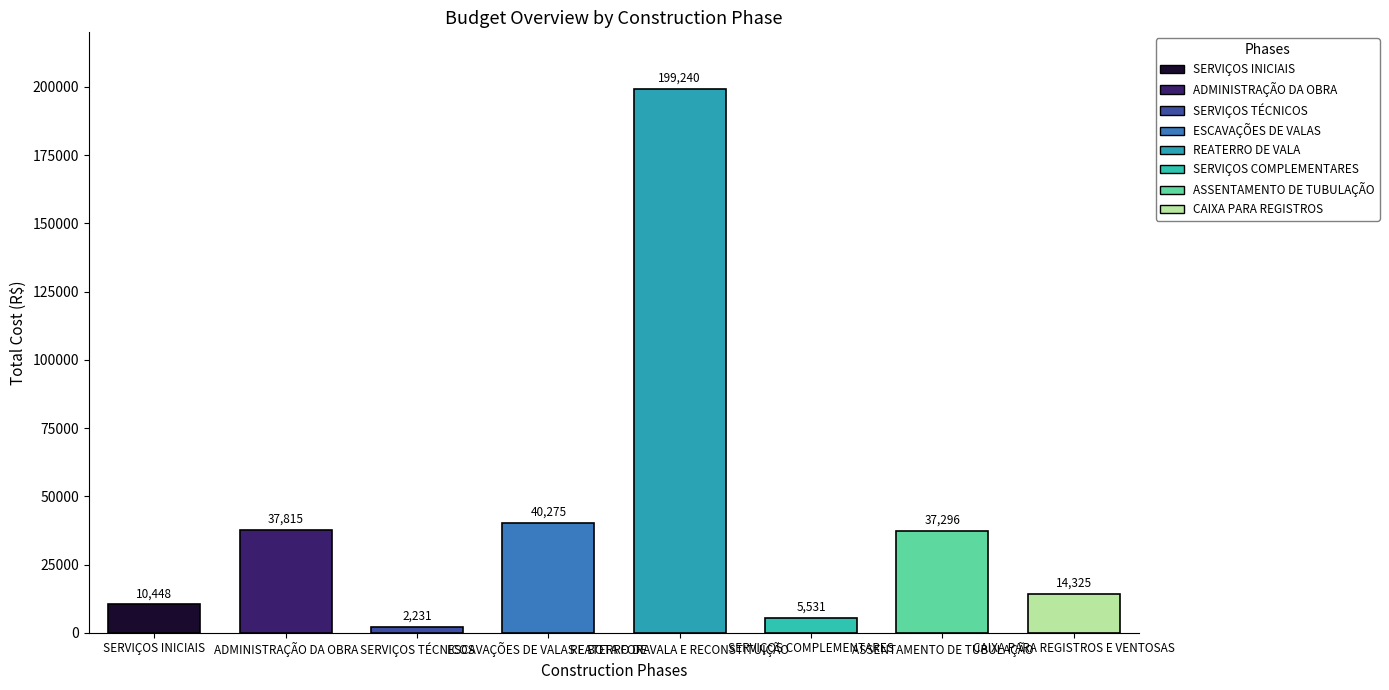

What is the value of the 3rd bar from the left?

2230.7